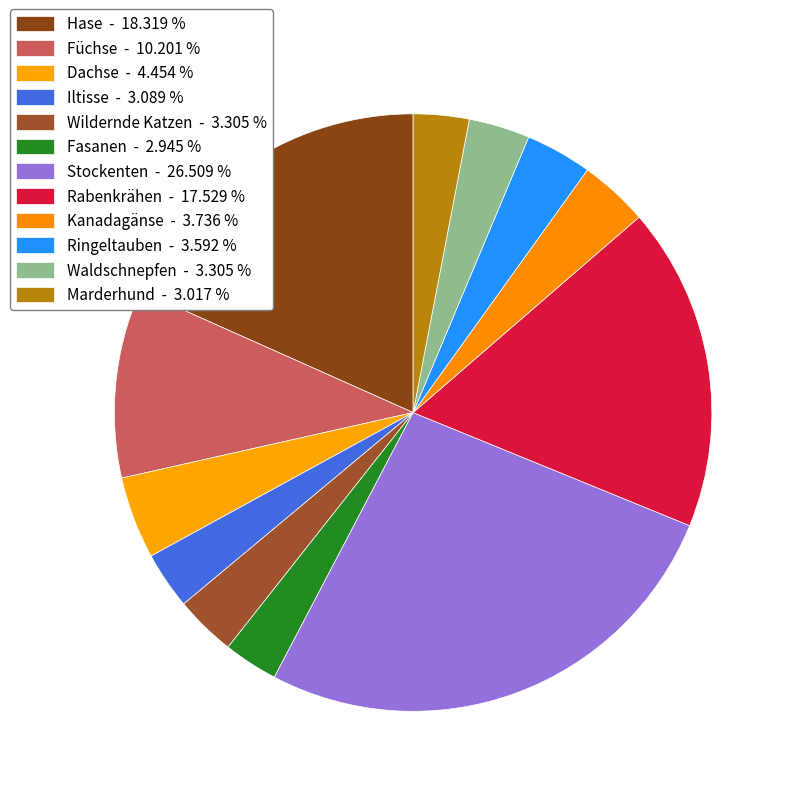

Does any single category account for the majority?

No